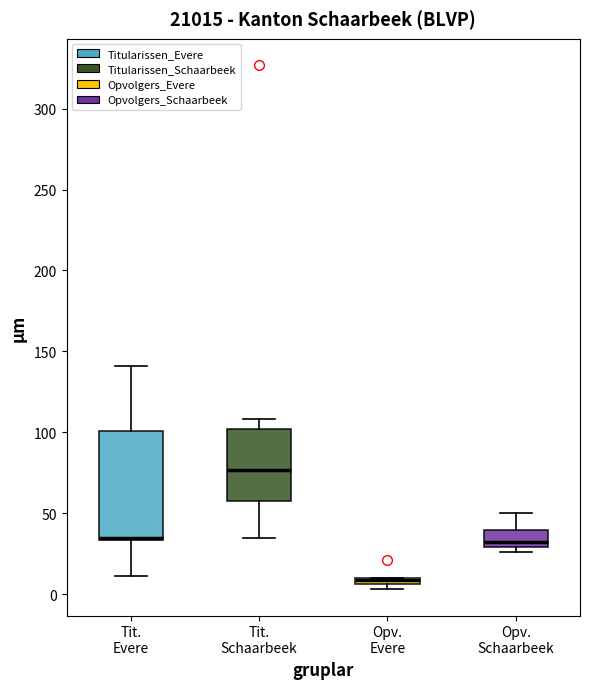

Where is the lower edge of the box for Opv. Schaarbeek on the y-axis? The values are not printed on the chart, so give them approximately, as read against the axis.

30